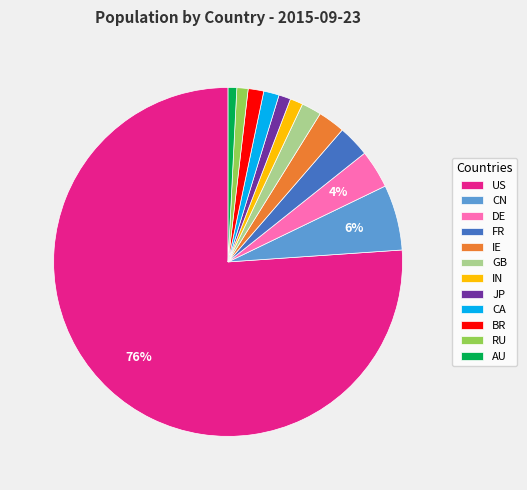

How many slices are in this pie chart?

12